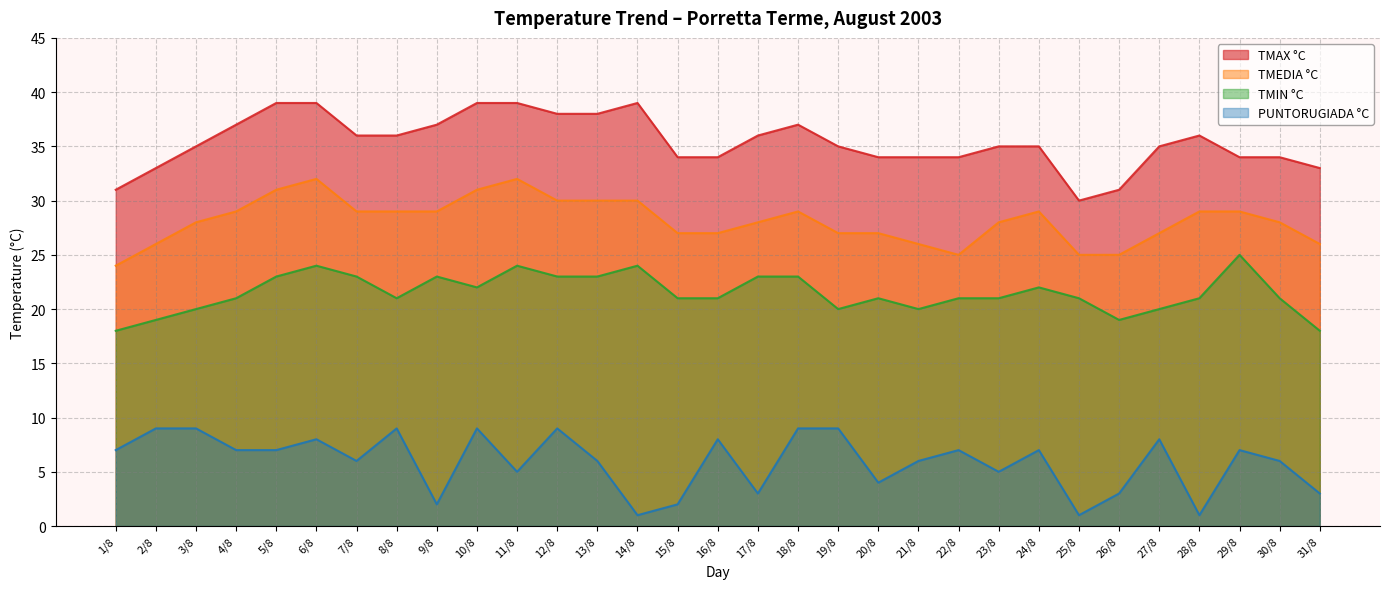

What is the difference between the second highest and second lowest values in the TMIN °C series?

6